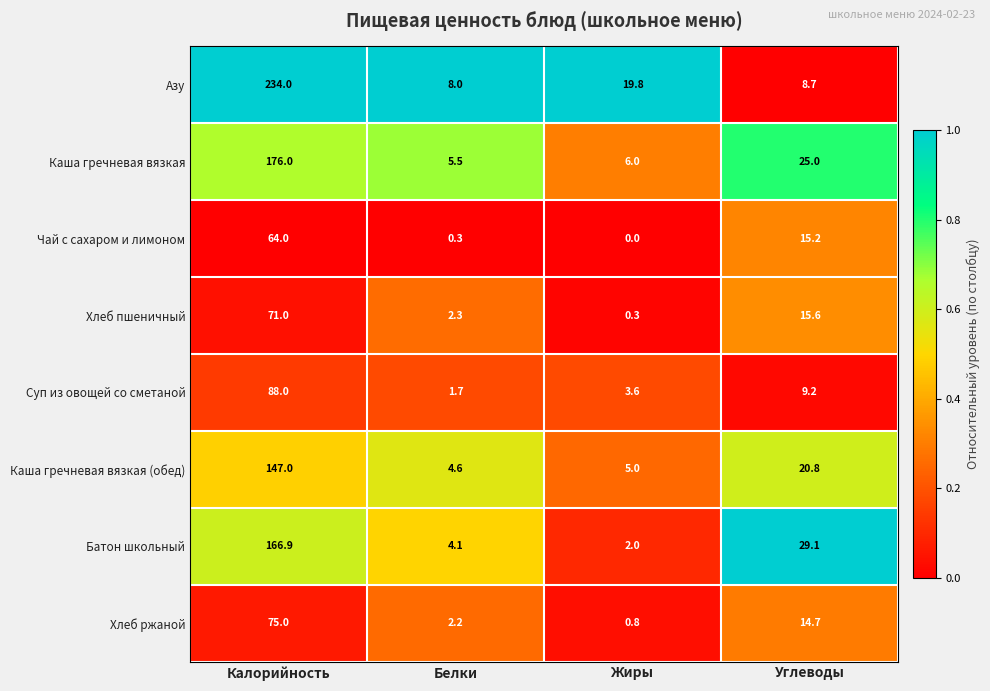

List the series in order of their peak value, lowest first.

Чай с сахаром и лимоном, Хлеб пшеничный, Хлеб ржаной, Суп из овощей со сметаной, Каша гречневая вязкая (обед), Батон школьный, Каша гречневая вязкая, Азу